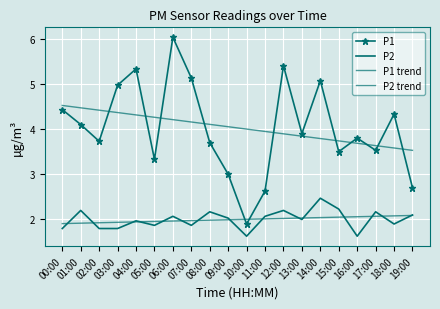

What is the average value of the P1 trend series?

4.0